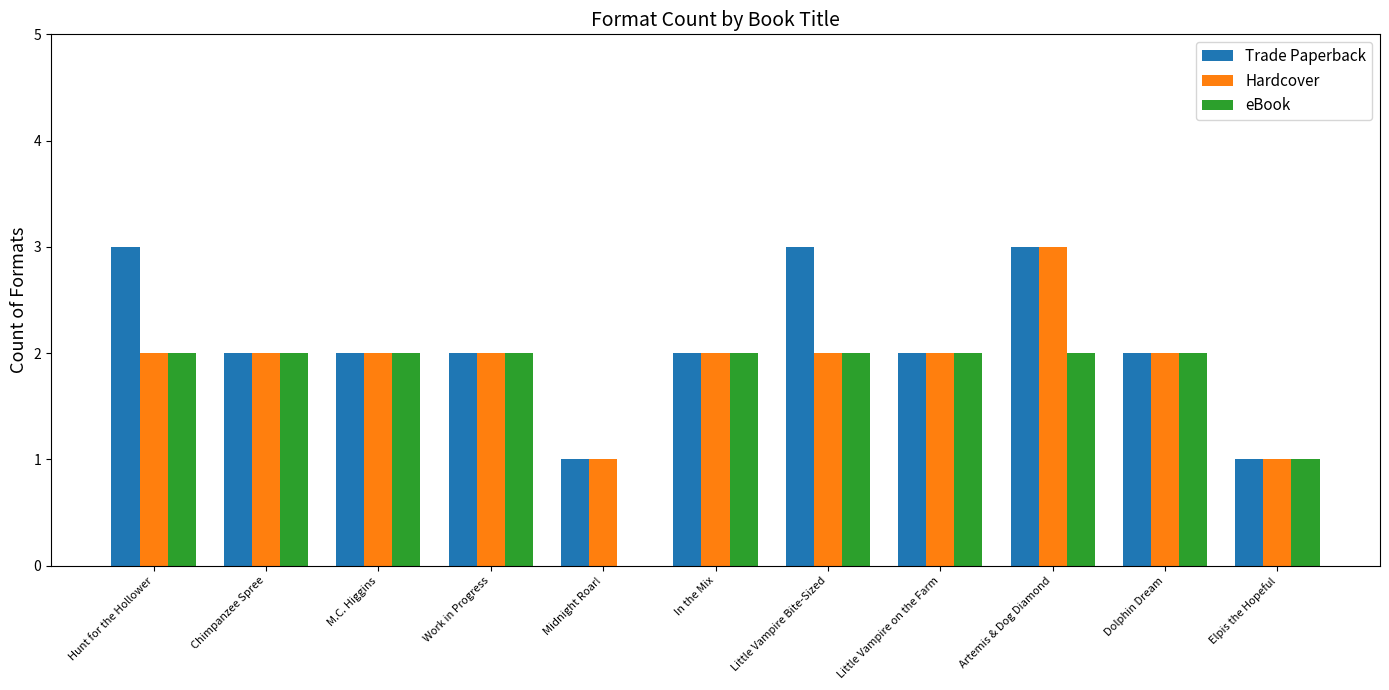

Is it true that eBook equals 3 at Artemis & Dog Diamond?

False